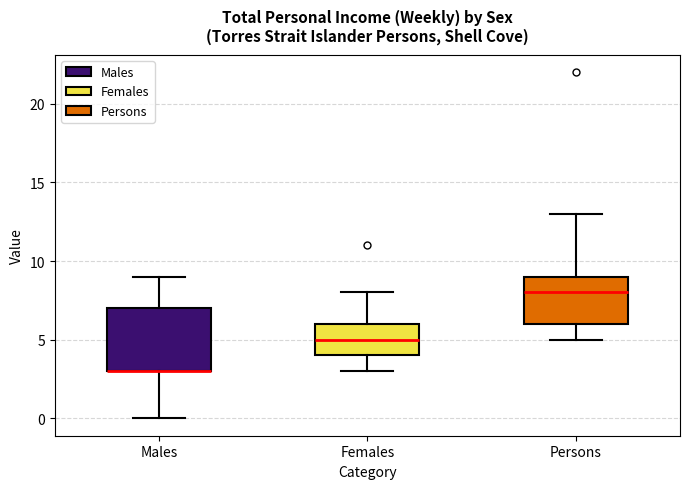

Reading left to right, transcribe this box plot: for each box, give where its median line is, the range the box spans, and where its two whiskers end, as read against the y-axis. The values are not printed on the chart, so give them approximately, as read against the axis.

Males: median 3 (drawn on the box's lower edge), box 3 to 7, whiskers 0 to 9
Females: median 5, box 4 to 6, whiskers 3 to 8
Persons: median 8, box 6 to 9, whiskers 5 to 13